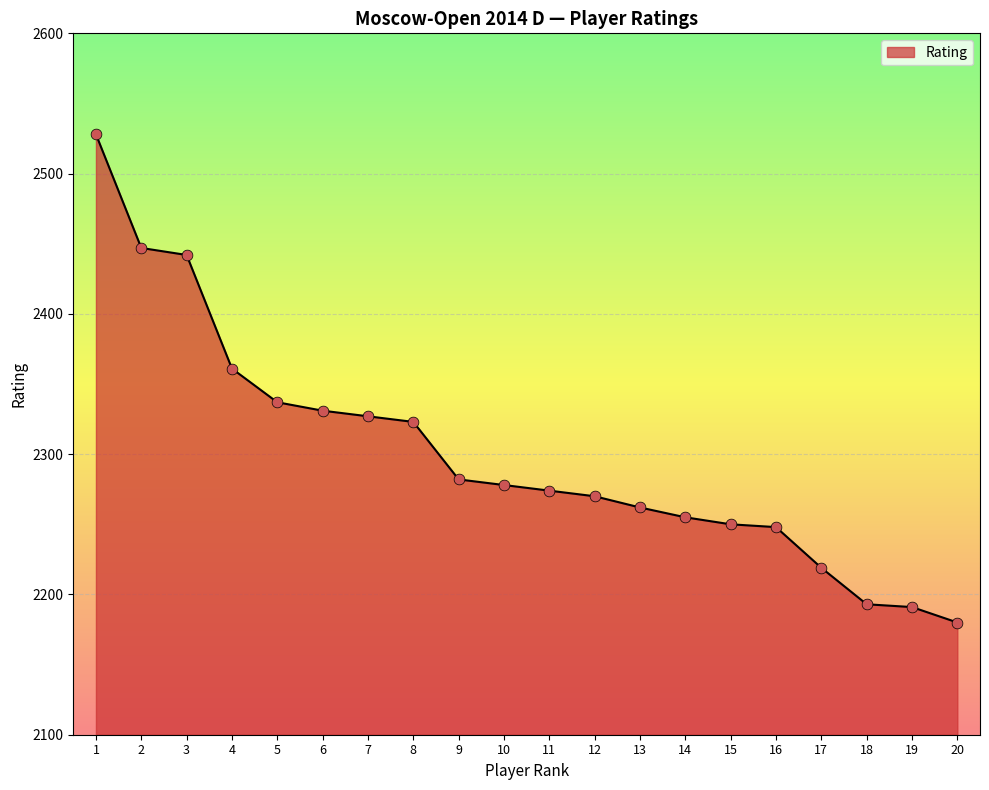

Between 11 and 18, which is larger?

11